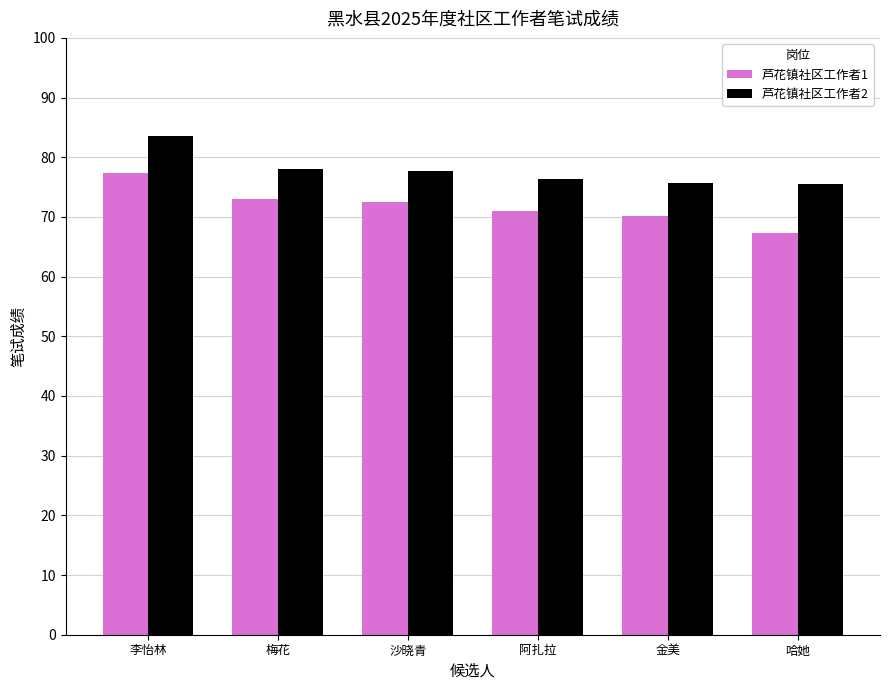

What is the maximum value for 芦花镇社区工作者2?

83.6